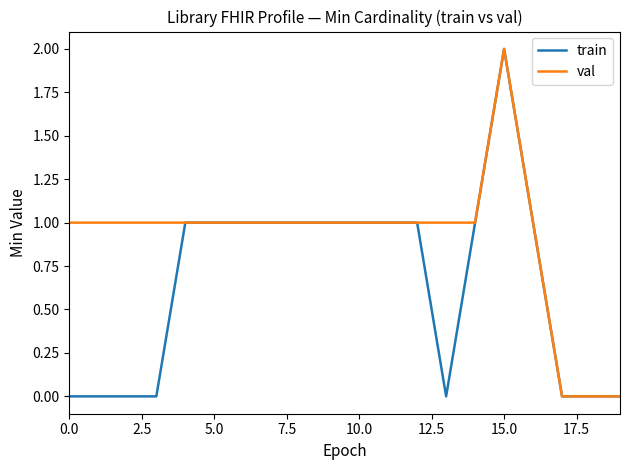

List the series in order of their overall mean, lowest first.

train, val